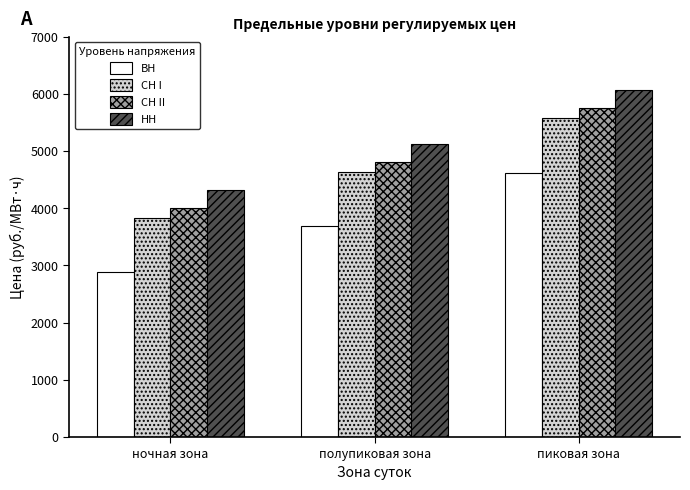

What is the label of the 2nd bar from the left?

полупиковая зона